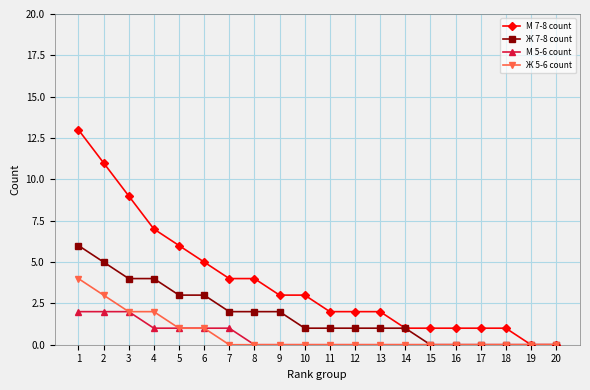

Is the value of Ж 7-8 count at 11 greater than the value of М 7-8 count at 19?

Yes